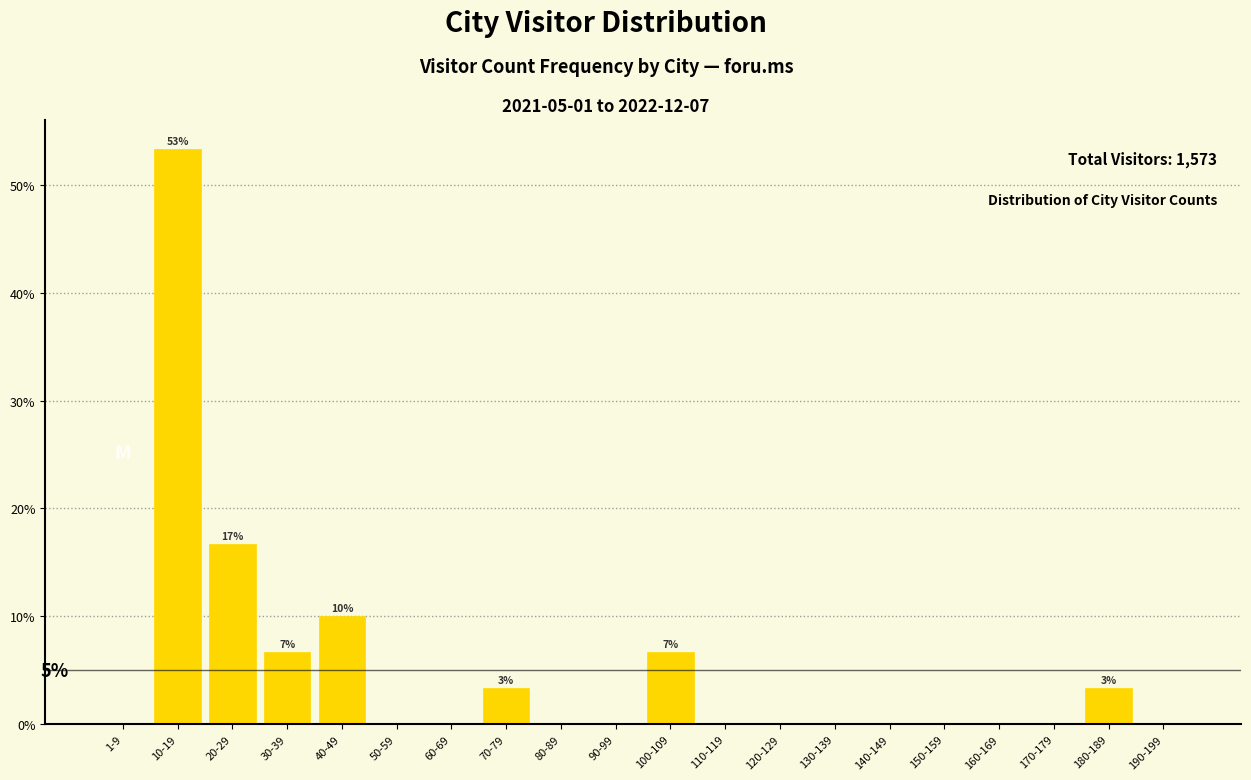

Reading left to right, what are all the values shown in this chart?

1-9=0.0	10-19=53.3	20-29=16.7	30-39=6.7	40-49=10.0	50-59=0.0	60-69=0.0	70-79=3.3	80-89=0.0	90-99=0.0	100-109=6.7	110-119=0.0	120-129=0.0	130-139=0.0	140-149=0.0	150-159=0.0	160-169=0.0	170-179=0.0	180-189=3.3	190-199=0.0